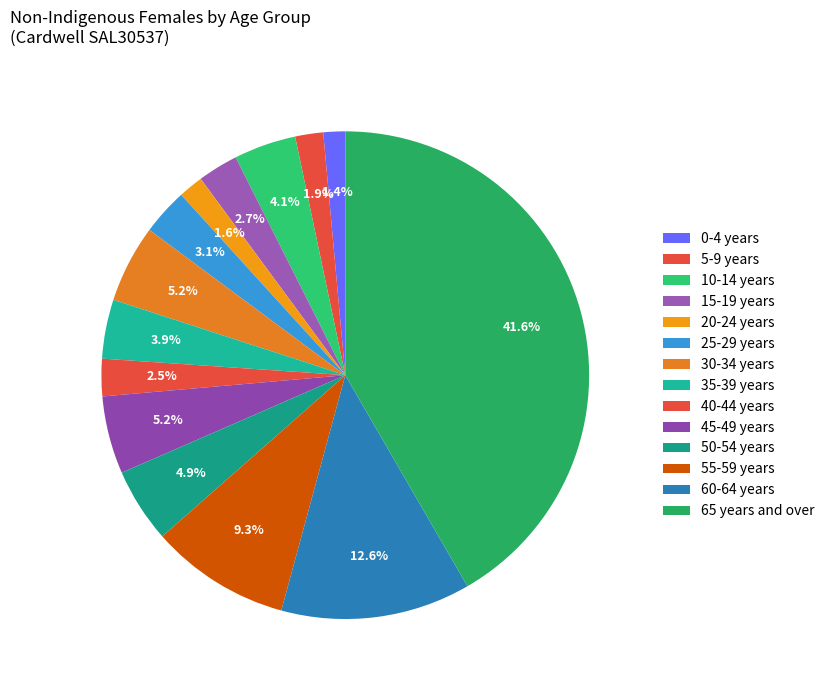

Does any single category account for the majority?

No